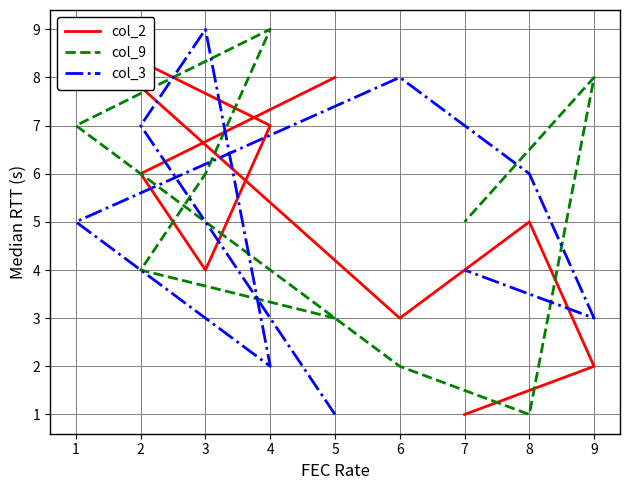

What is the value of the col_9 point at the 6th from the left?

2